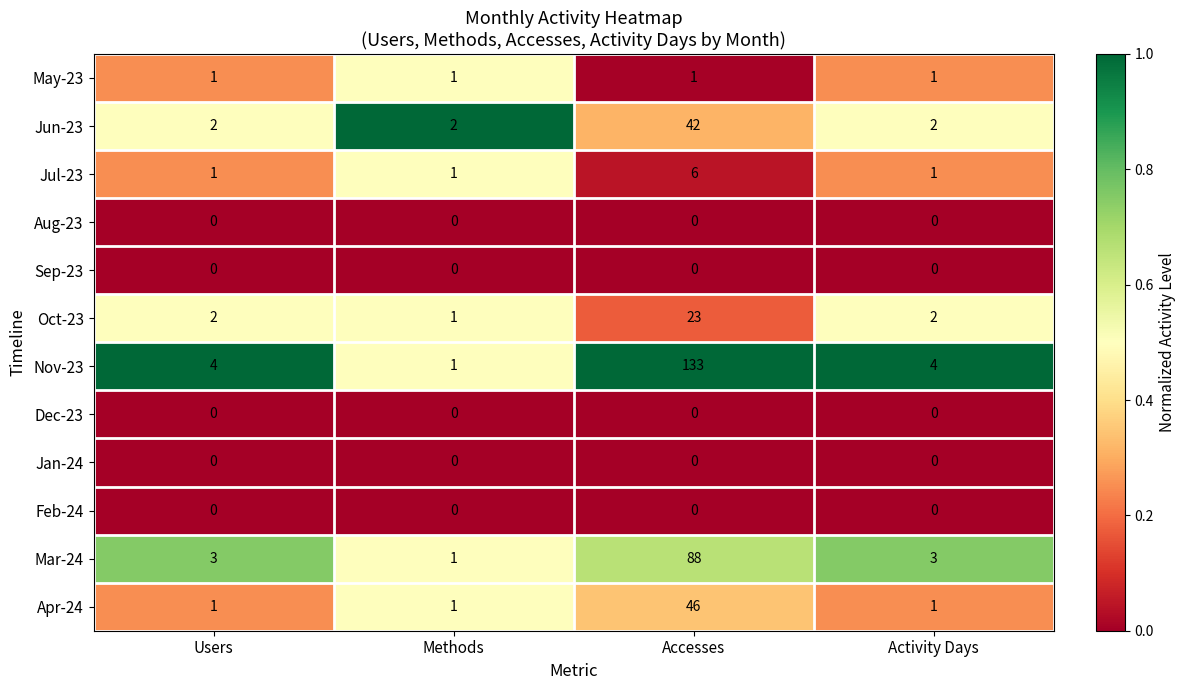

What is the sum of all Apr-24 values?

49